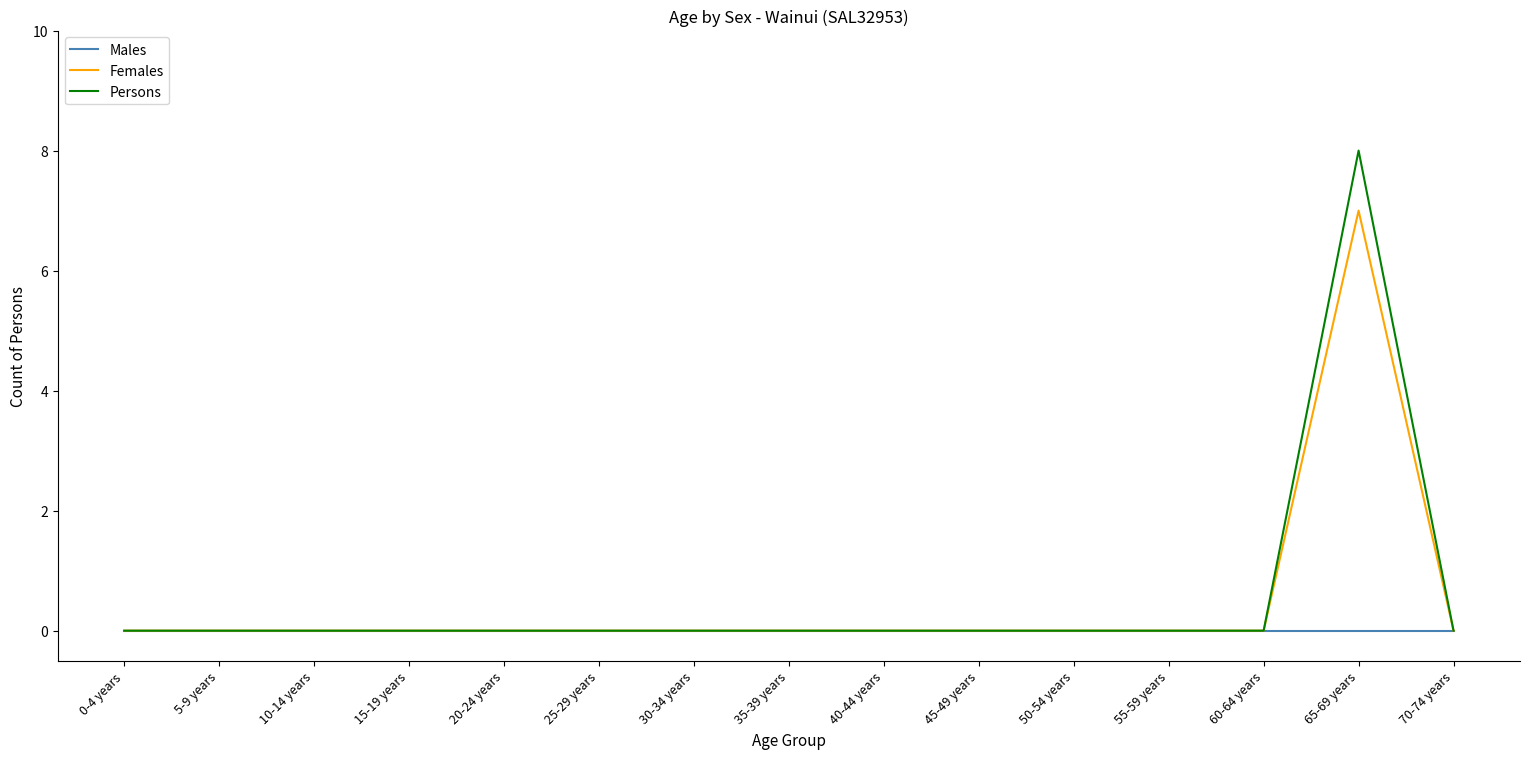

How many distinct data groups are displayed?

3